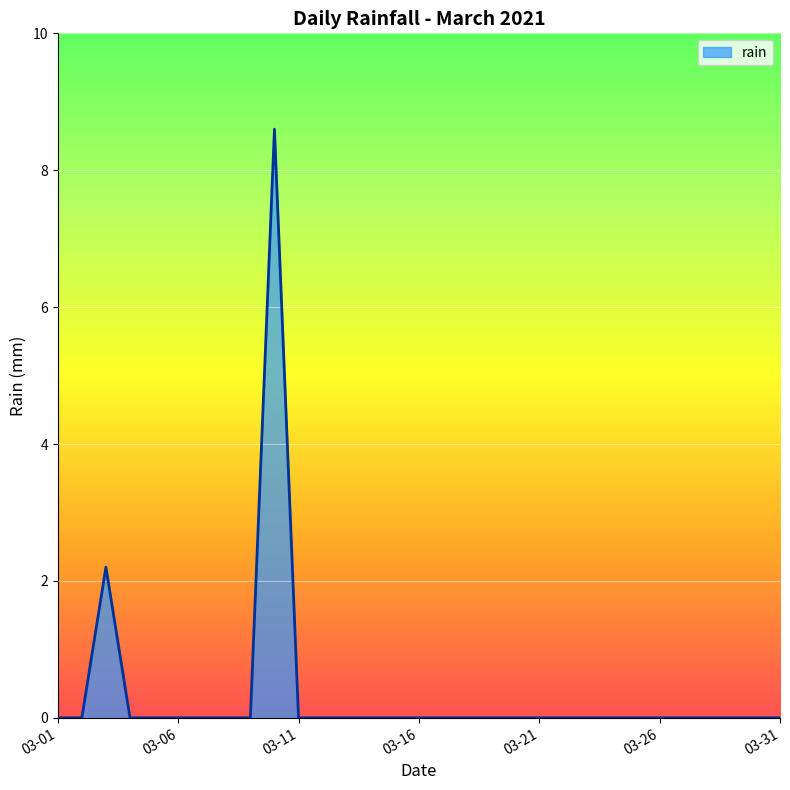

What is the maximum value shown in the chart?

8.6